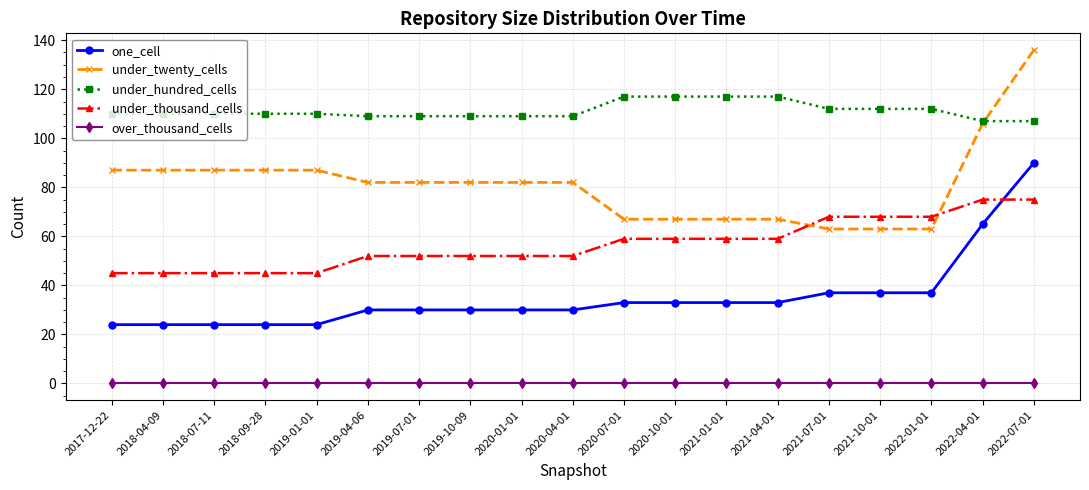

Does the chart display data point markers on the line(s)?

Yes